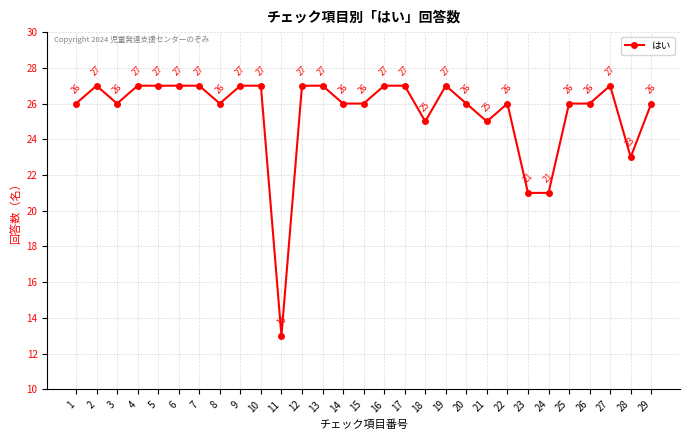

What is the greatest value displayed?

27